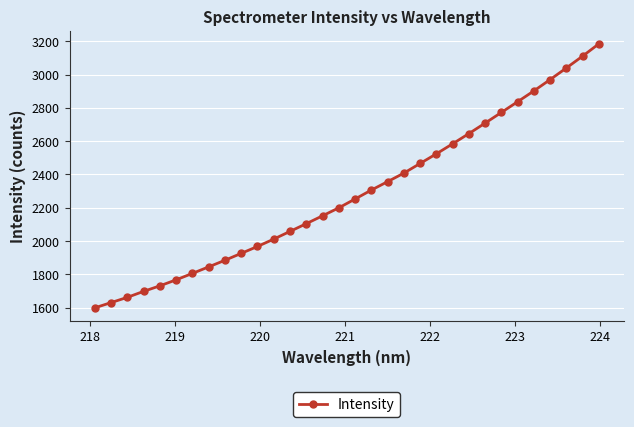

What is the average value?

2284.4